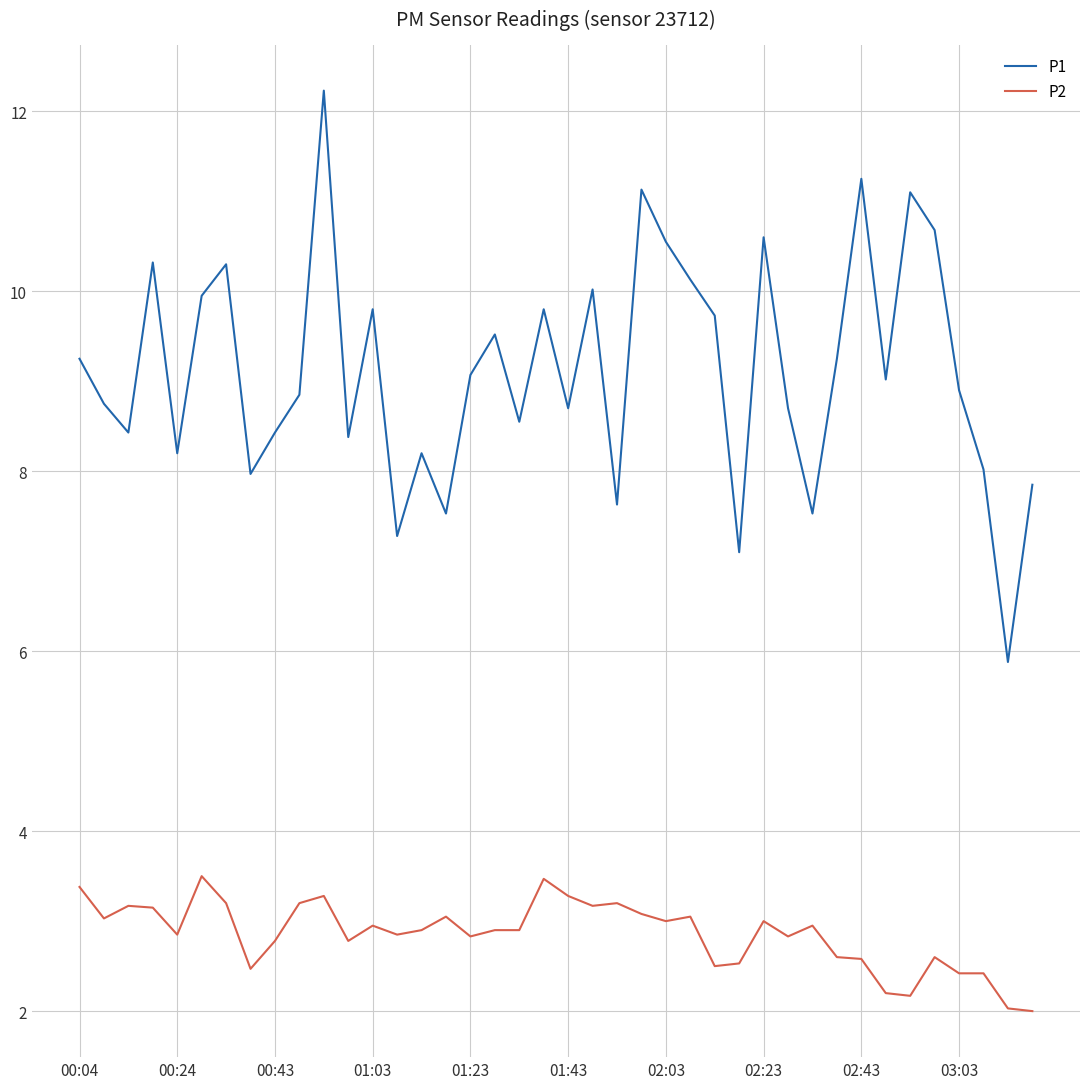

Which series has the widest spread of values?

P1